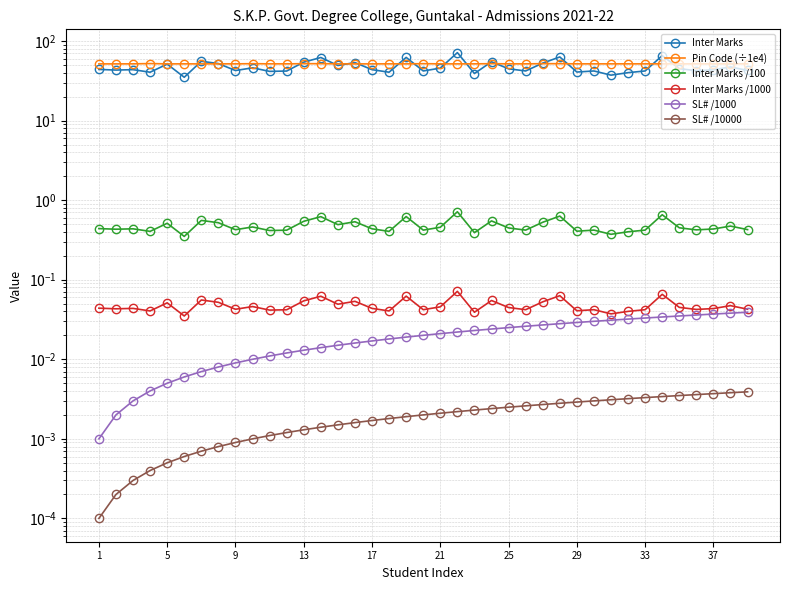

How many data points does each series have?

39